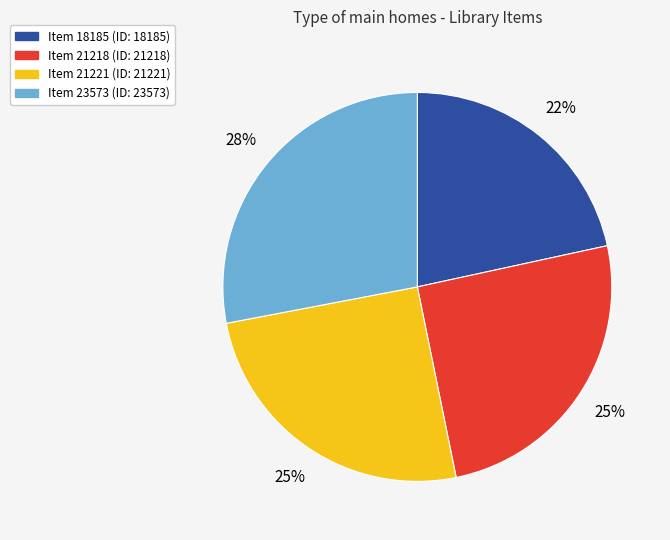

To the nearest percent, what is the average slice percentage?

25%